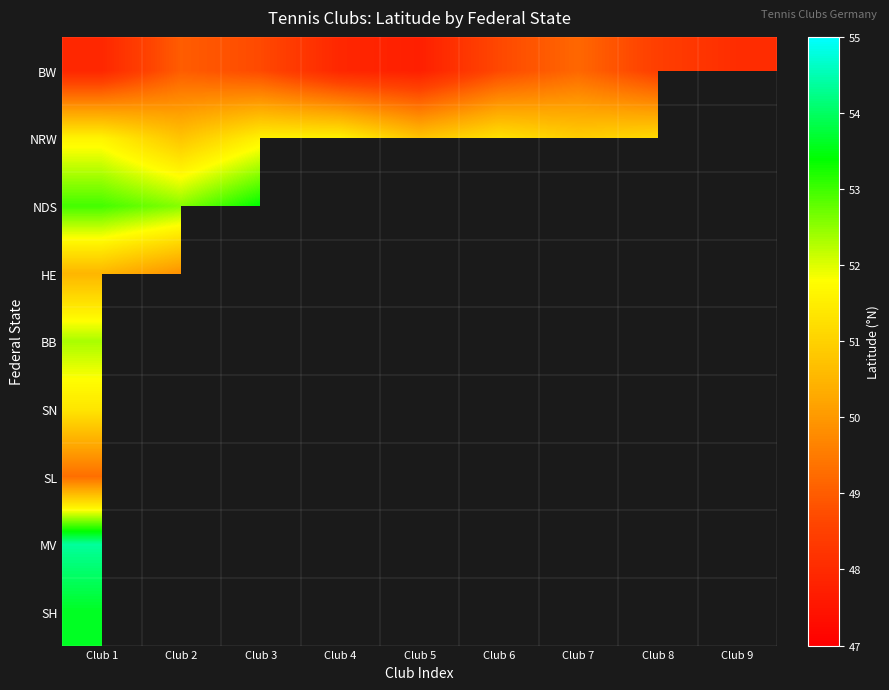

What is the maximum value for SH?

53.6